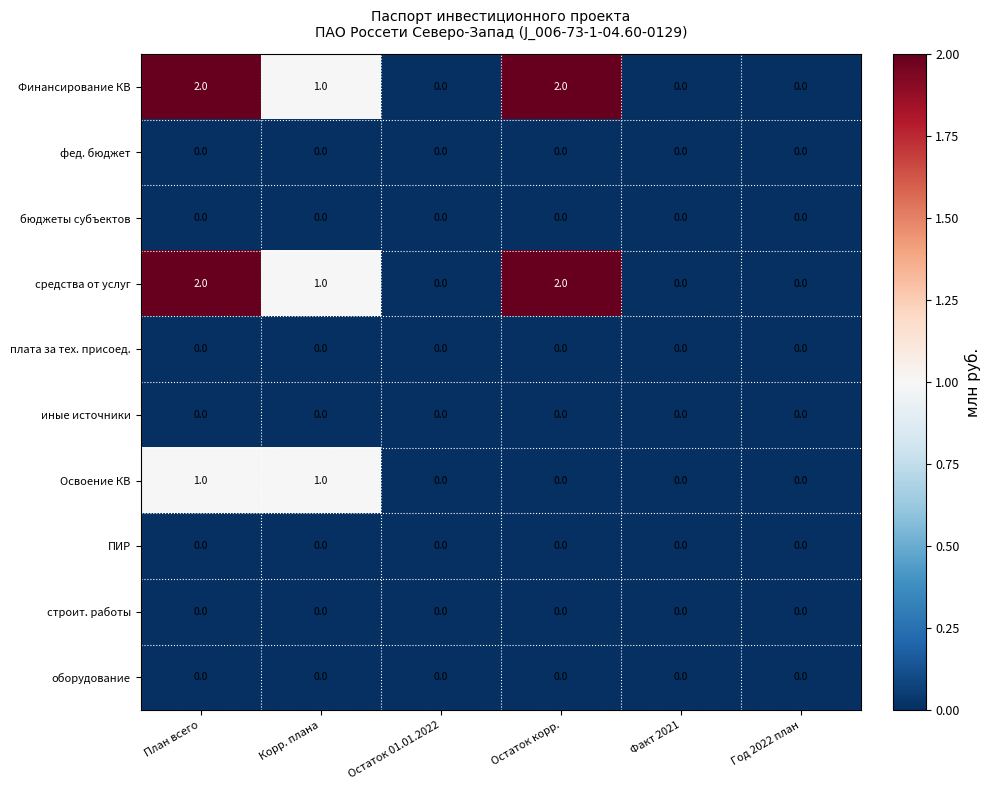

At which label does Финансирование КВ first exceed 1?

План всего